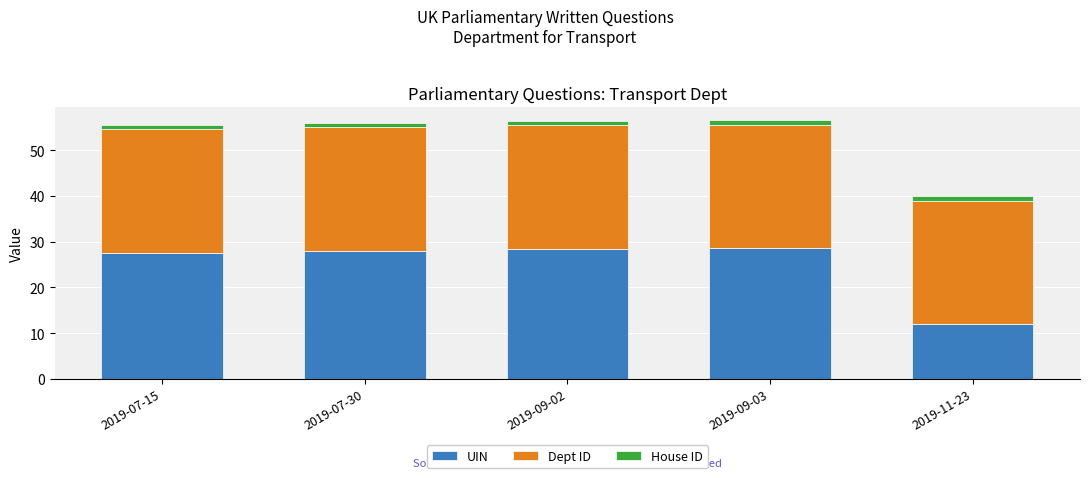

What is the maximum value for UIN?

28.6